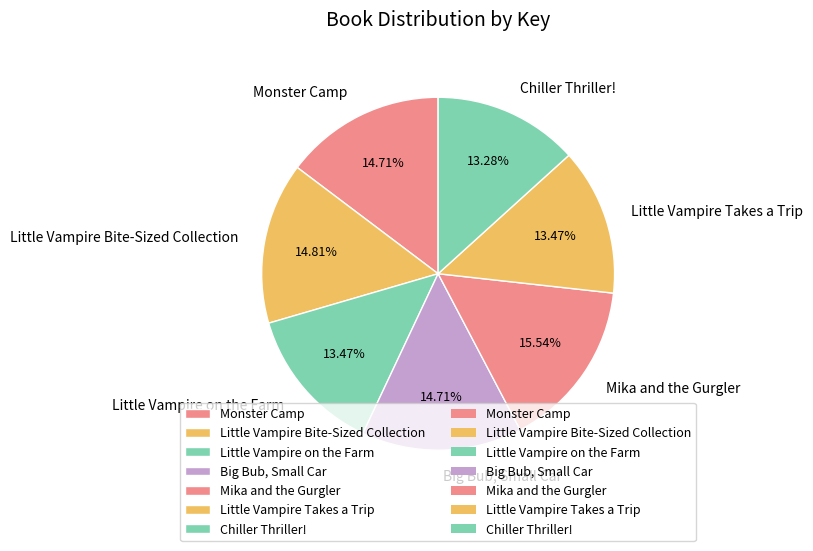

To the nearest percent, what percentage of the pie is Chiller Thriller!?

13%